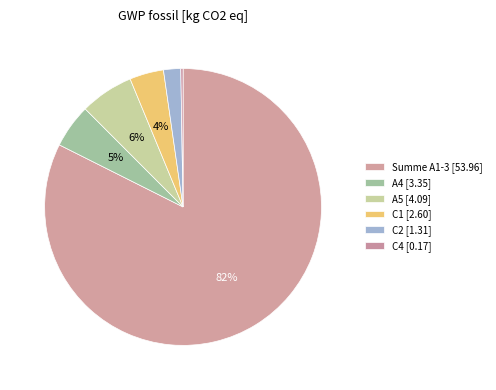

What is the change in value from Summe A1-3 to A4?

-50.6